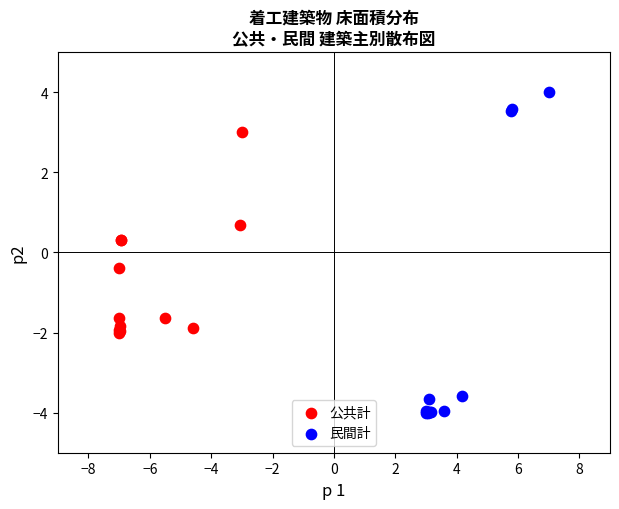

Which series contains the highest Y value?

民間計